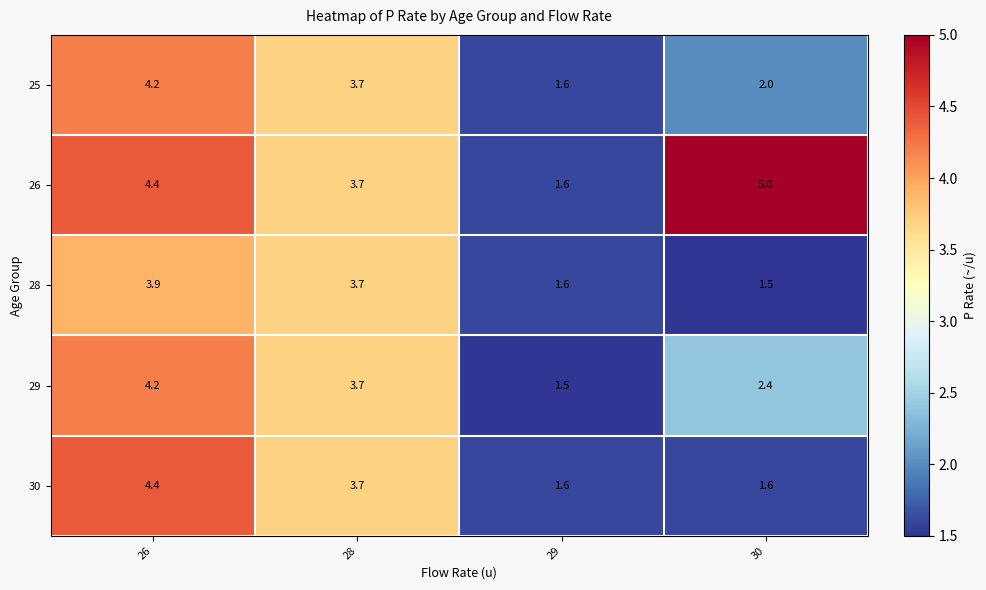

True or false: 26 has a value of 4.4 at 26.

True